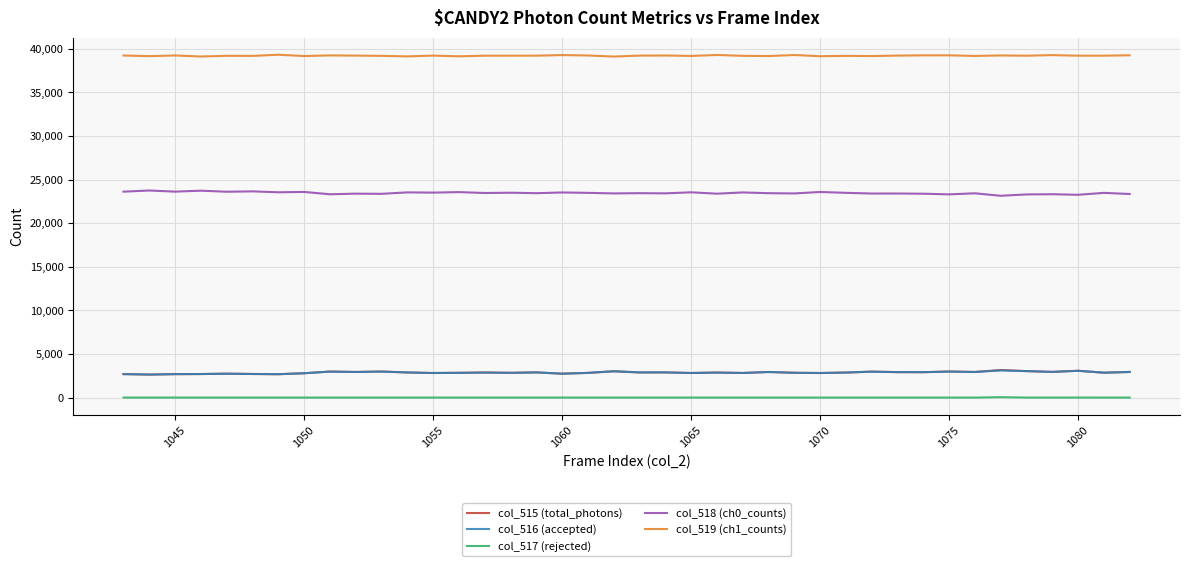

Which series has the largest total across all categories?

col_519 (ch1_counts)